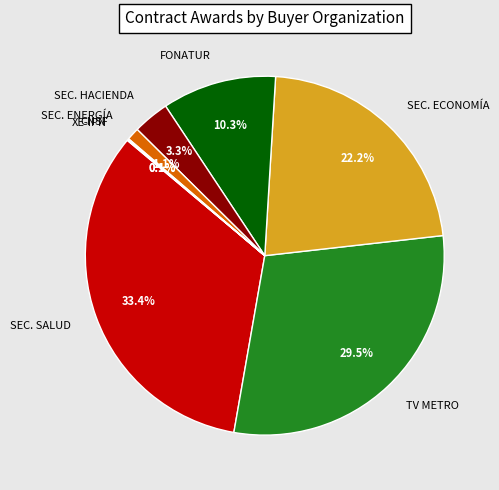

Which slice is the largest?

SEC. SALUD